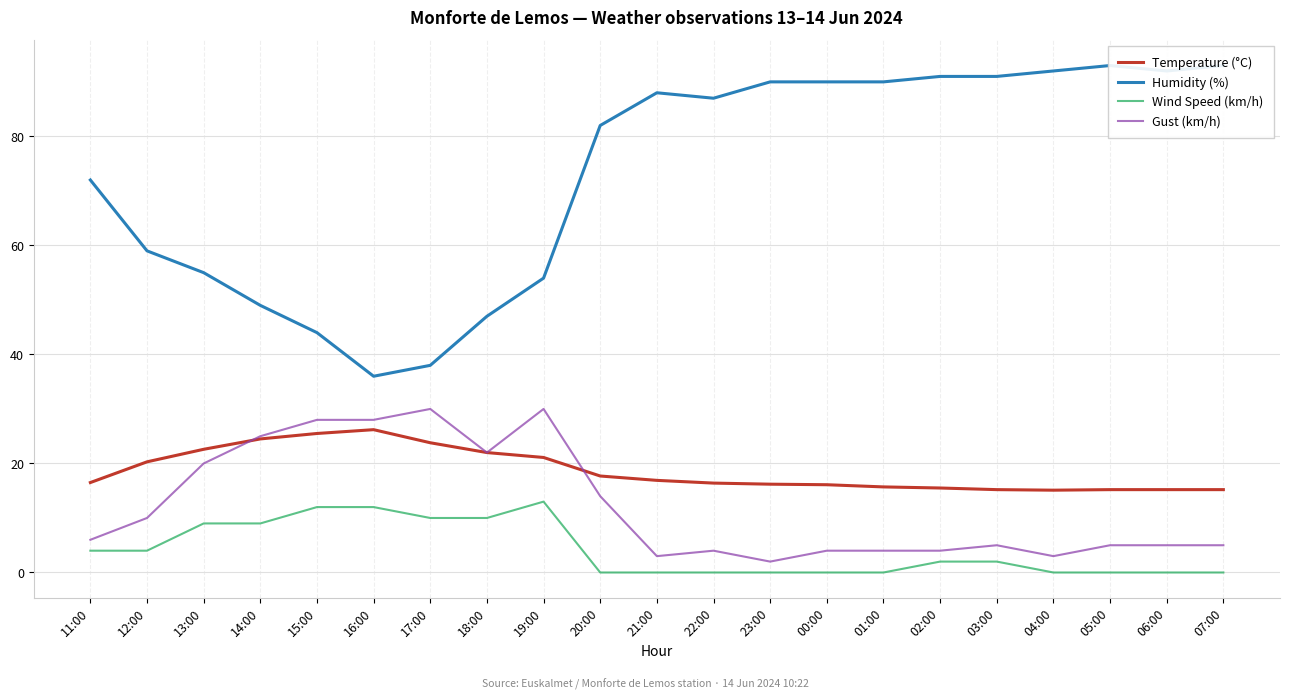

The value of Humidity (%) at 14:00 is 49.0. True or false?

True